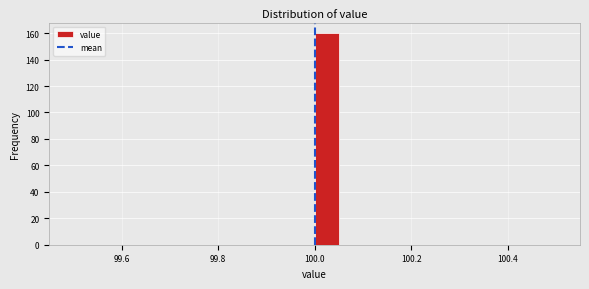

Read against the x-axis, roughly where is the centre of the tallest bar?

100.02